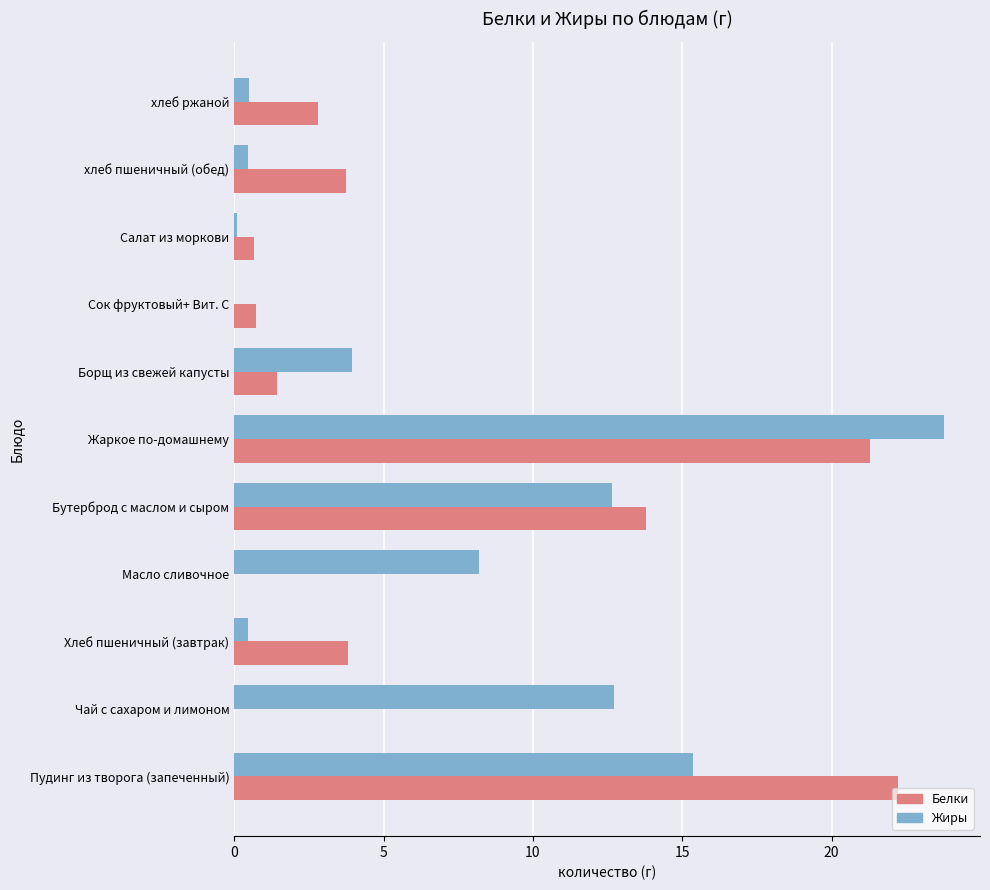

Read the Жиры value at Чай с сахаром и лимоном.

12.7